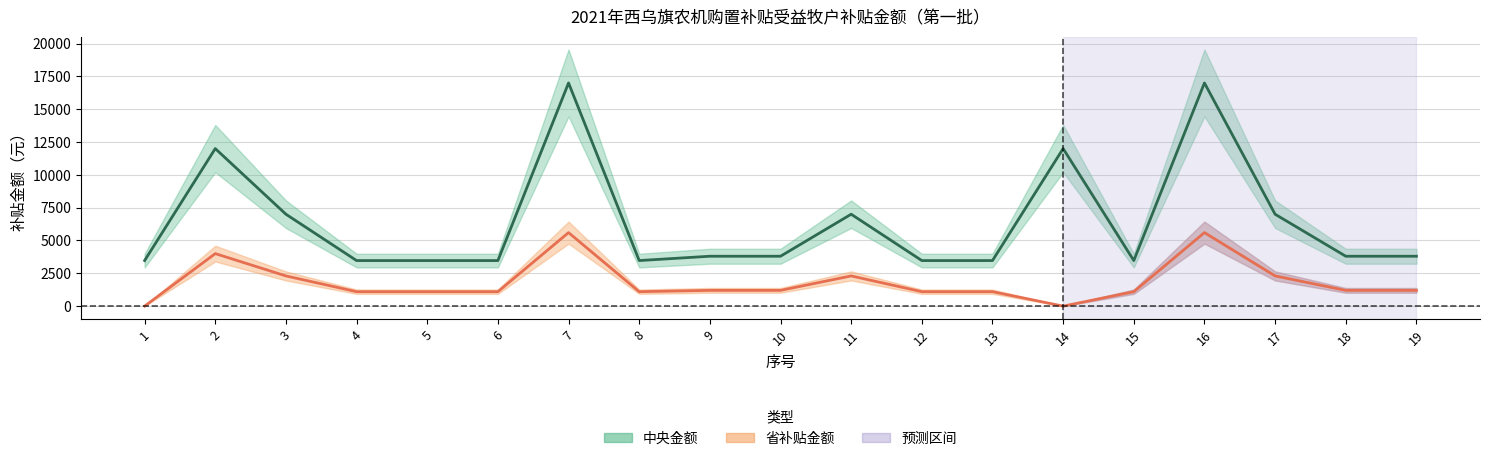

True or false: 省补贴金额 and 中央金额 cross at least once.

False